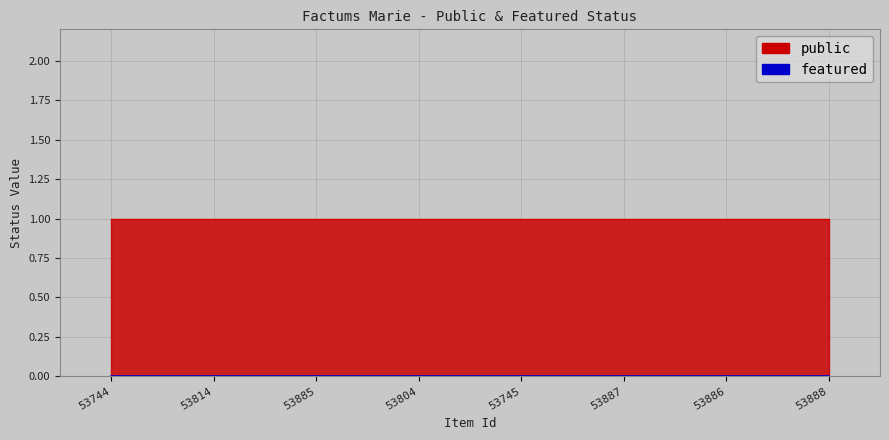

List the labels in order of public value, largest first.

53744, 53814, 53885, 53804, 53745, 53887, 53886, 53888